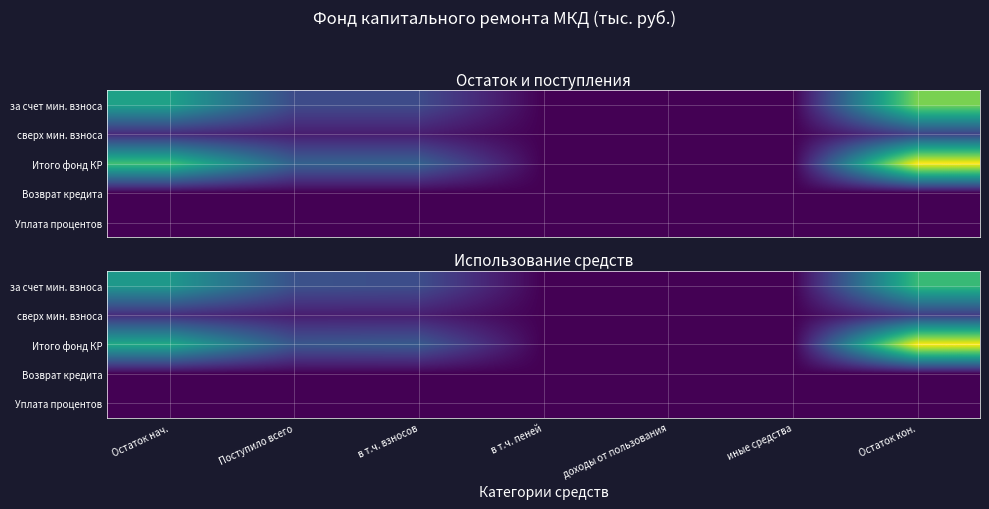

At which category is the sum across all series the highest?

Остаток кон.